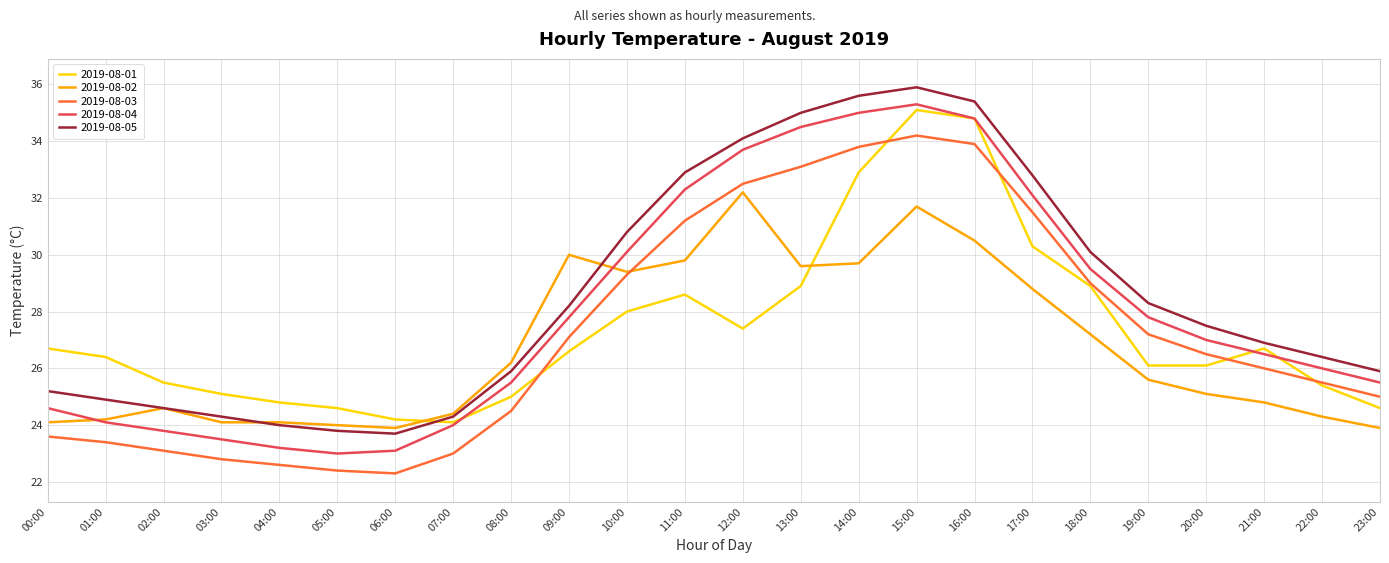

The 2019-08-02 series shows 47.6 at 12:00. True or false?

False